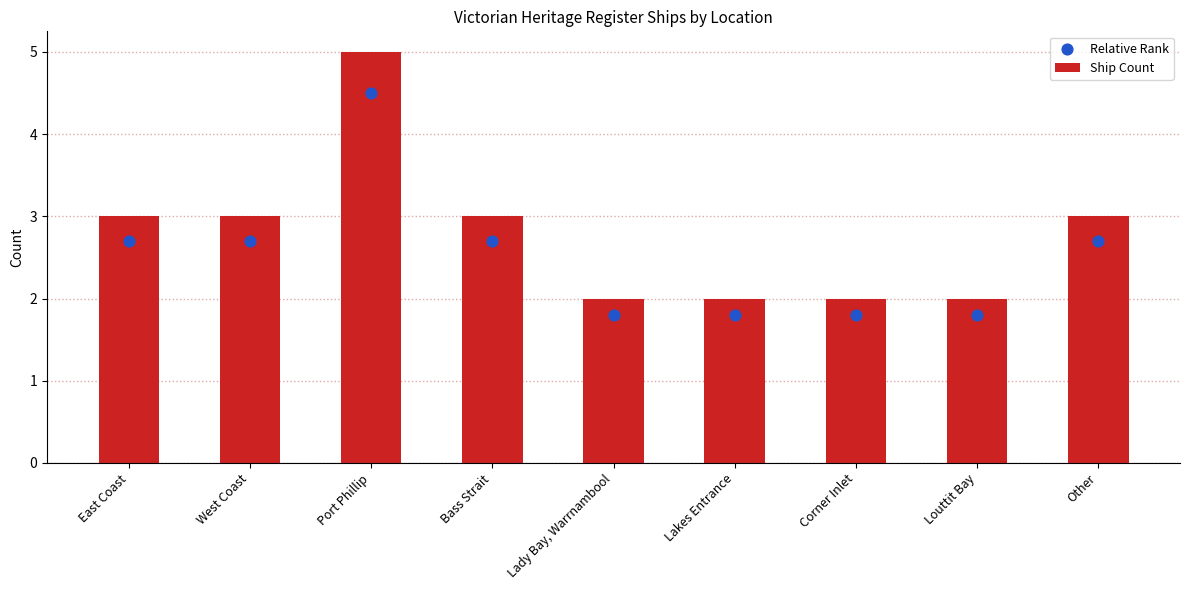

Is the value of Ship Count at Lakes Entrance greater than the value of Relative Rank at West Coast?

No